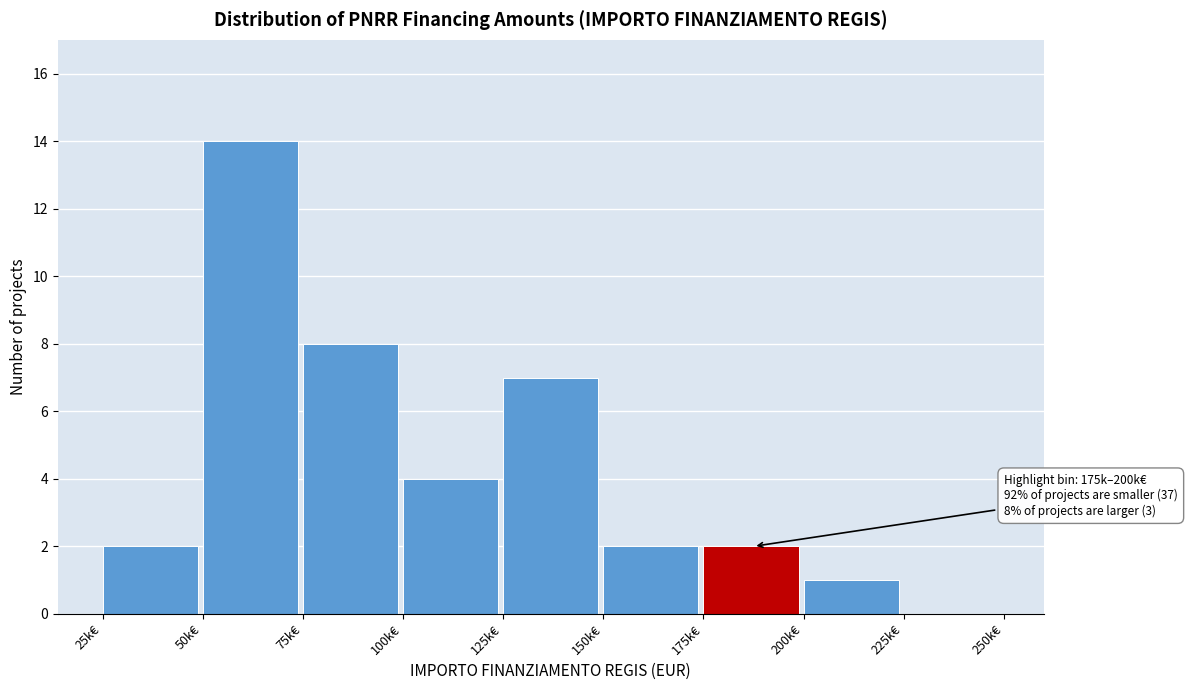

Reading left to right, what are all the values shown in this chart?

25k€=2	50k€=14	75k€=8	100k€=4	125k€=7	150k€=2	175k€=2	200k€=1	225k€=0